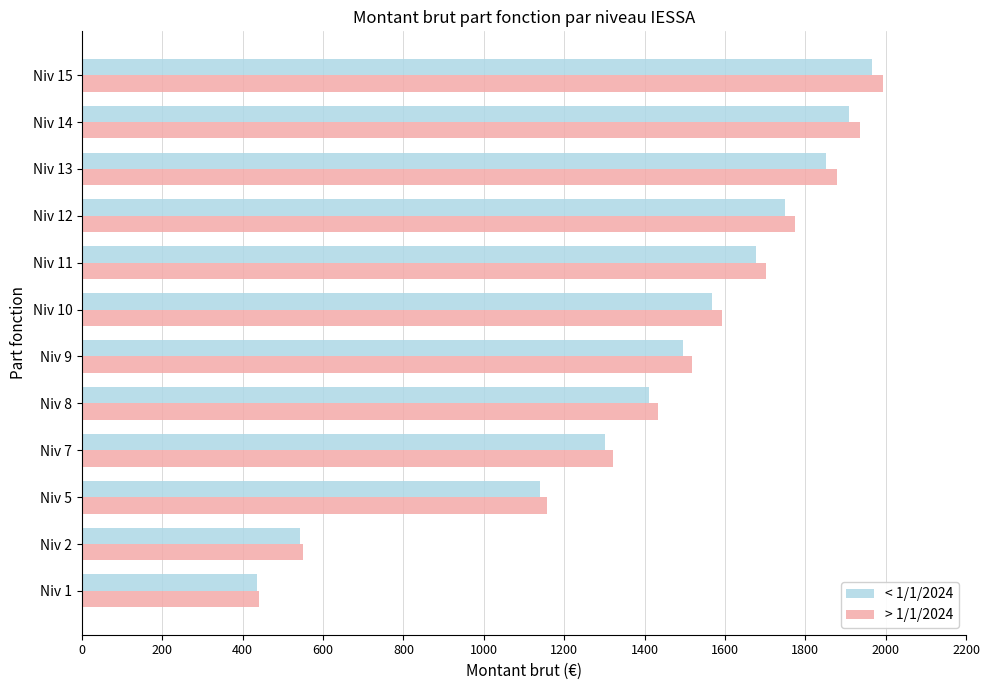

Between Niv 2 and Niv 15, which series saw the biggest shift?

> 1/1/2024